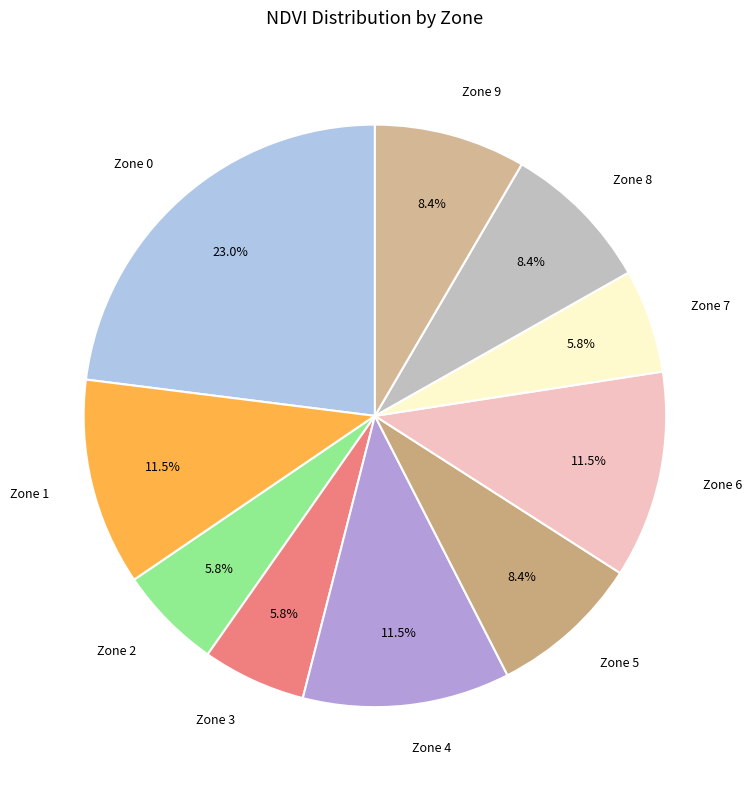

Does Zone 5 represent more than half of the total?

No